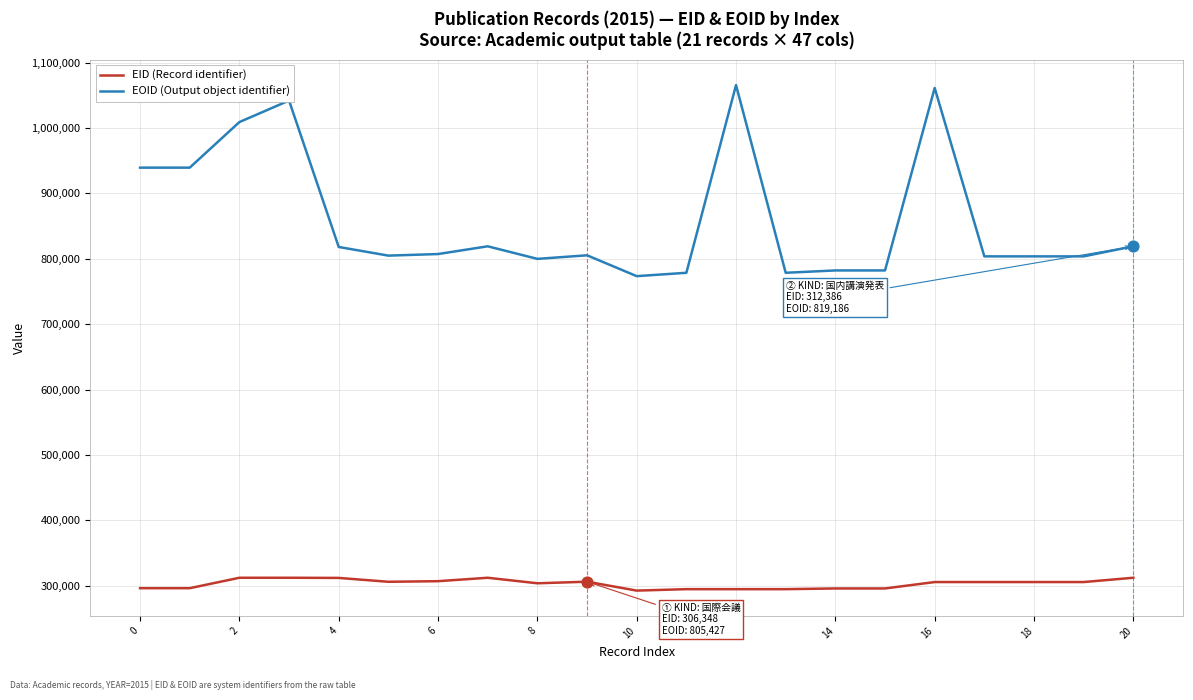

Which series has the widest spread of values?

EOID (Output object identifier)